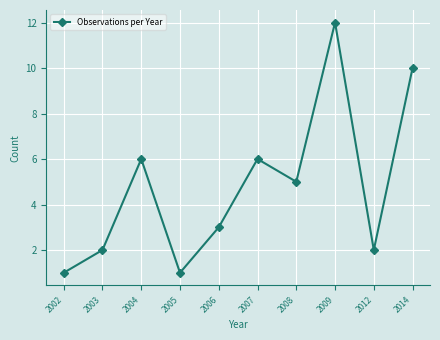

True or false: the data shows 6 at 2014.

False